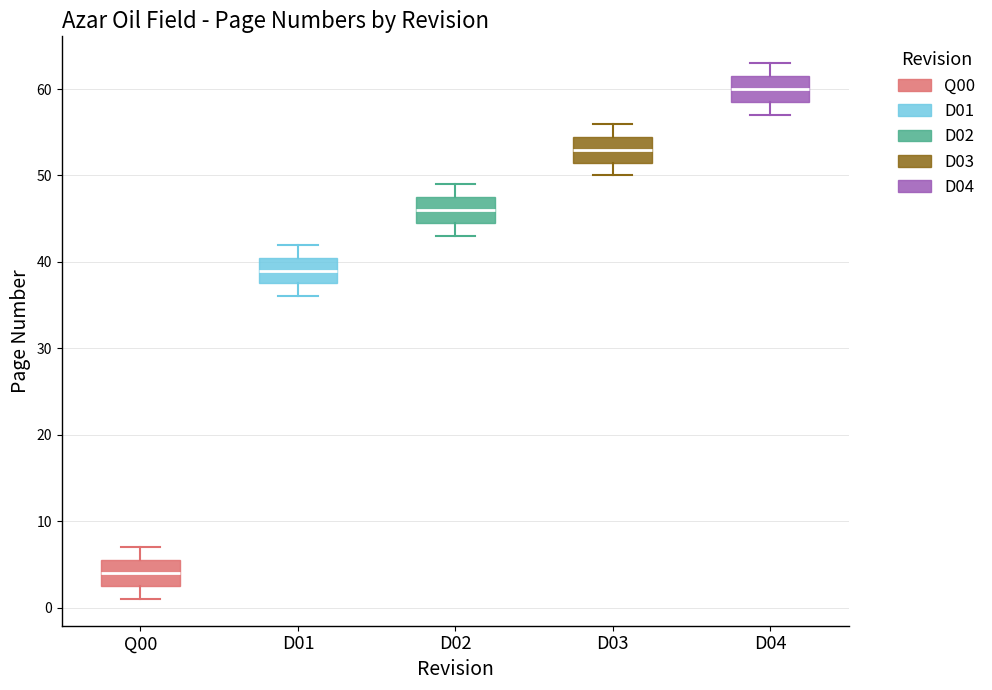

Which box has the lowest median line?

Q00